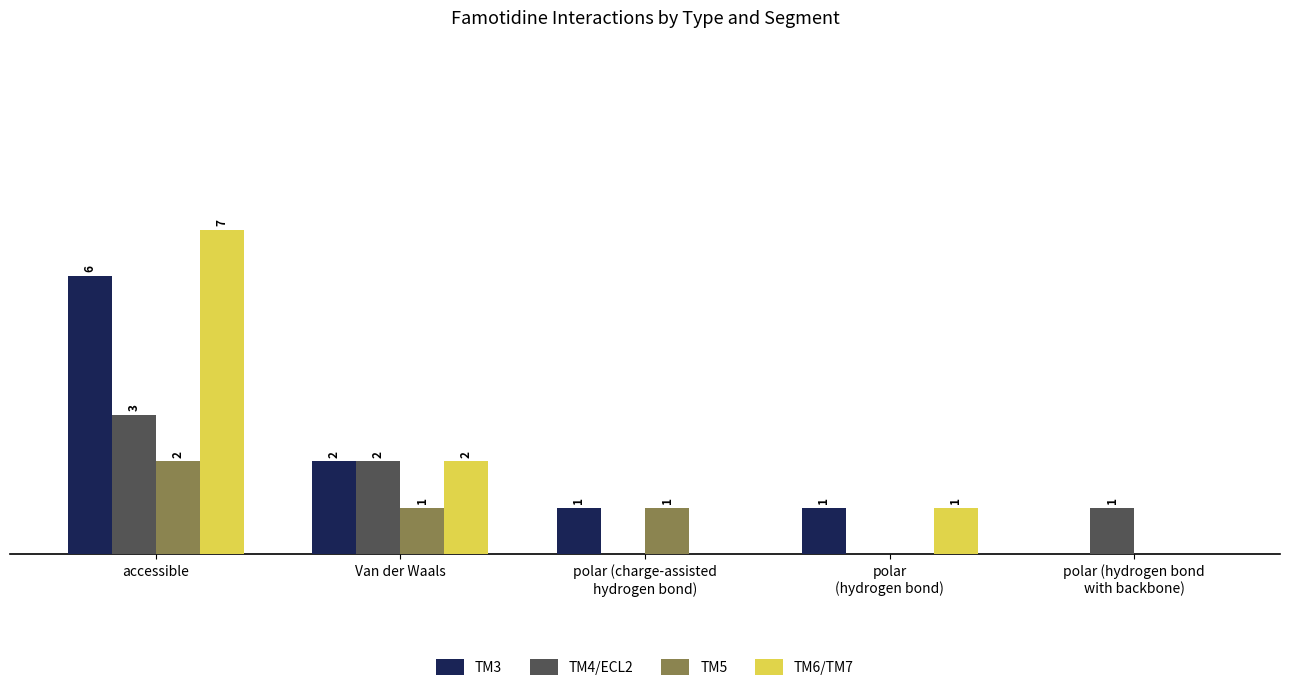

Are the bars horizontal?

No